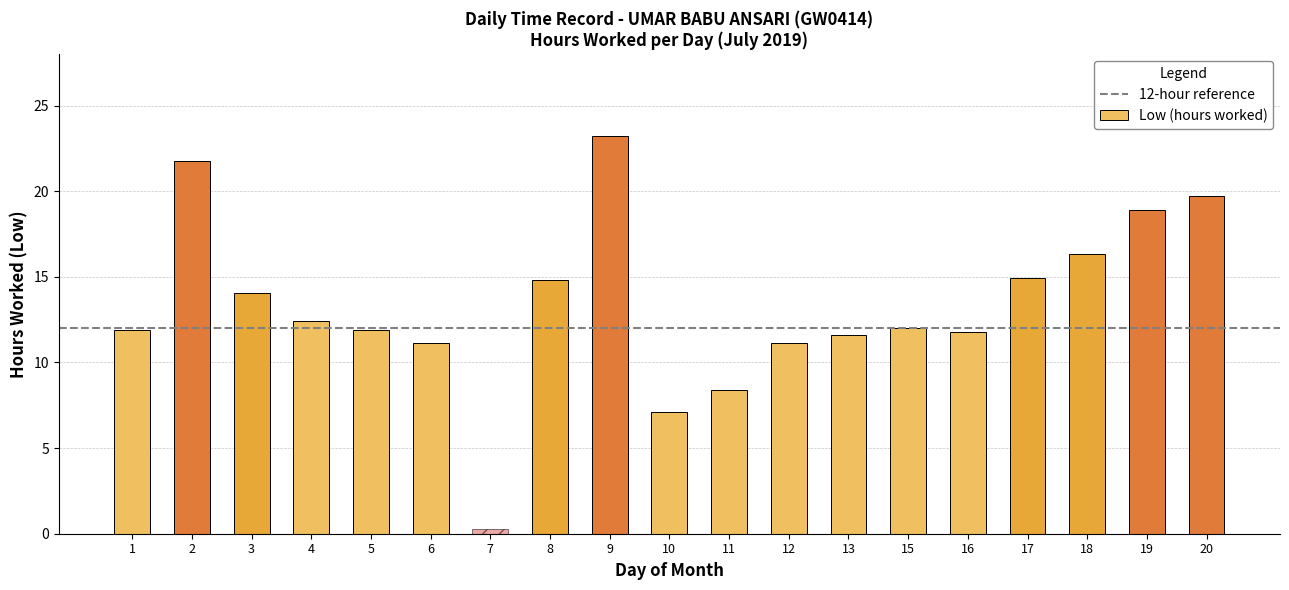

What is the change in value from 13 to 17?

+3.3